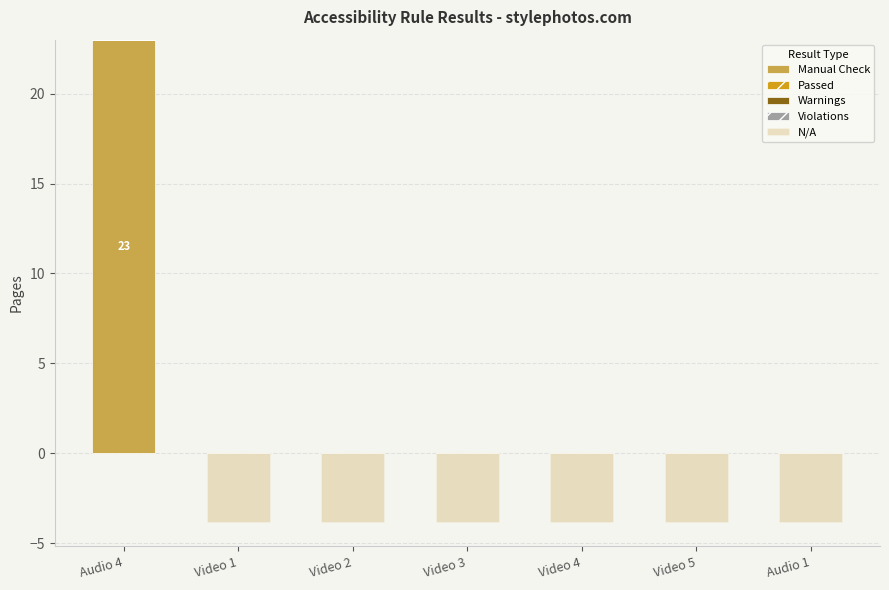

Reading left to right, list all the values displayed in this chart.

Manual Check: Audio 4=23.0	Video 1=0.0	Video 2=0.0	Video 3=0.0	Video 4=0.0	Video 5=0.0	Audio 1=0.0
Passed: Audio 4=0.0	Video 1=0.0	Video 2=0.0	Video 3=0.0	Video 4=0.0	Video 5=0.0	Audio 1=0.0
Warnings: Audio 4=0.0	Video 1=0.0	Video 2=0.0	Video 3=0.0	Video 4=0.0	Video 5=0.0	Audio 1=0.0
Violations: Audio 4=0.0	Video 1=0.0	Video 2=0.0	Video 3=0.0	Video 4=0.0	Video 5=0.0	Audio 1=0.0
N/A: Audio 4=0.0	Video 1=-3.8	Video 2=-3.8	Video 3=-3.8	Video 4=-3.8	Video 5=-3.8	Audio 1=-3.8